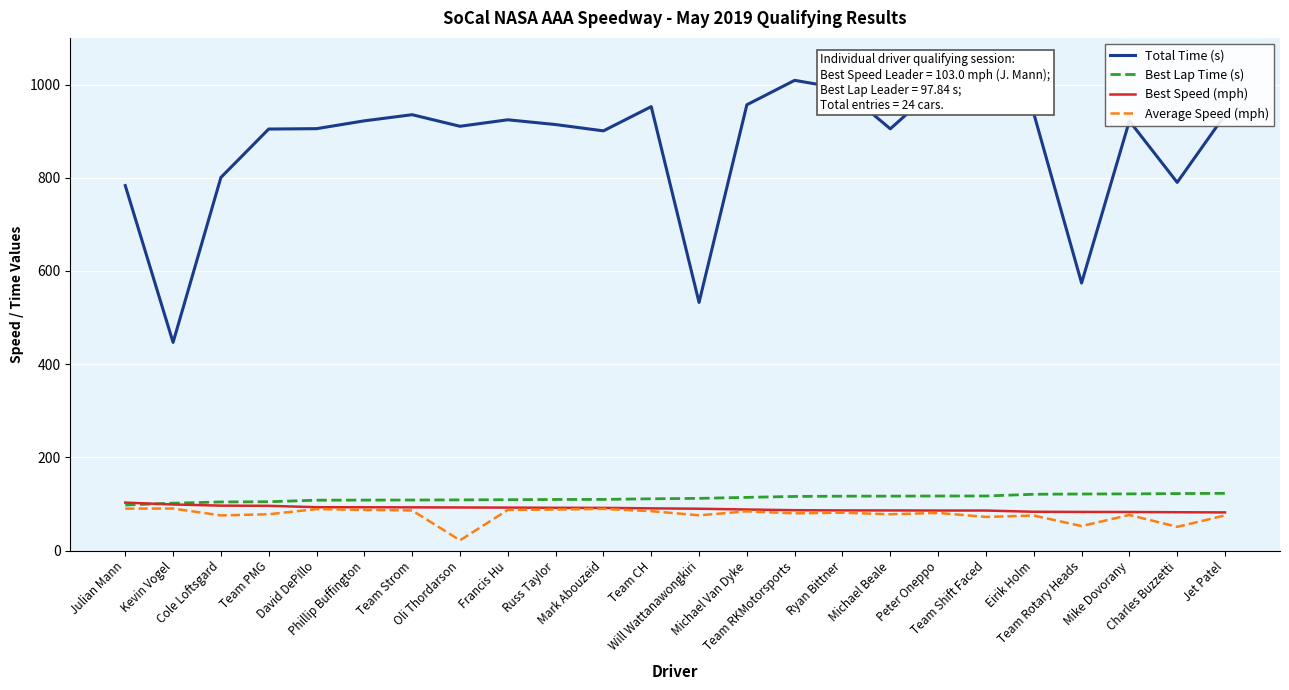

What is the lowest value of the Best Speed (mph) series?

82.0